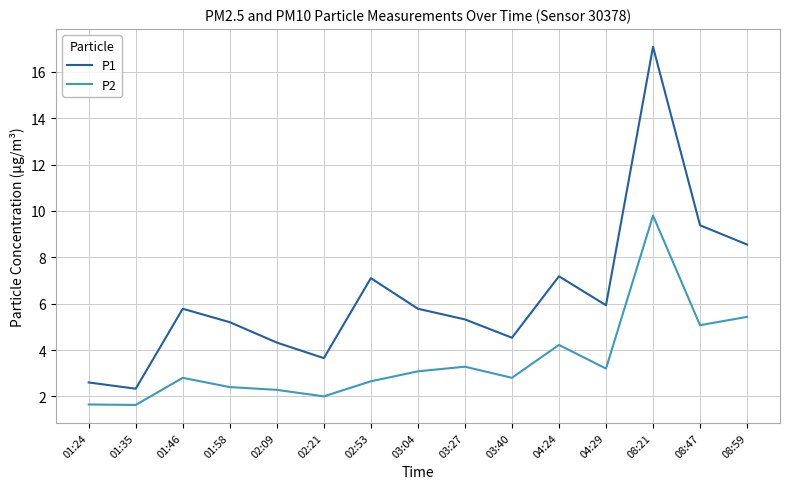

What position from the left is 04:24?

11